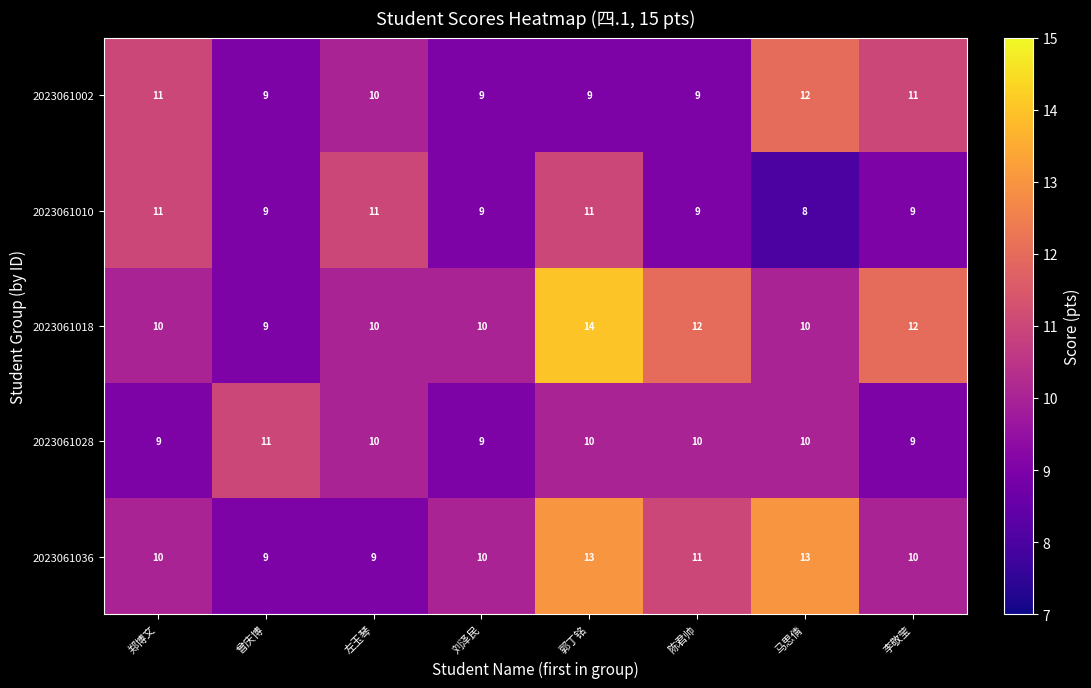

At which label is 2023061036 closest to 11?

陈君帅